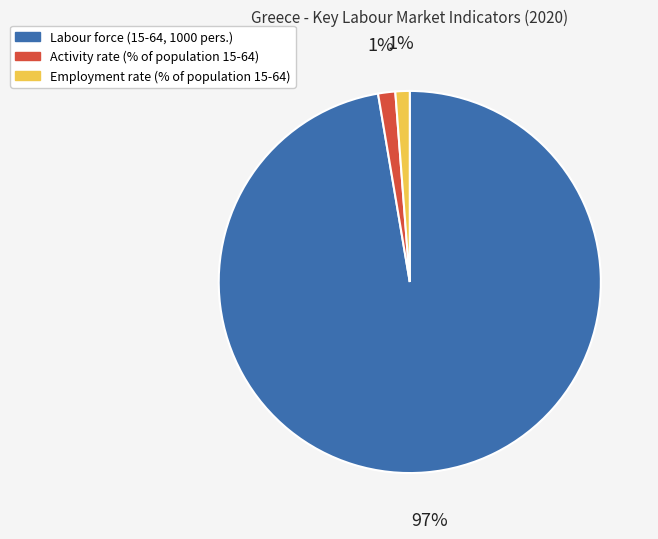

How many slices are in this pie chart?

3